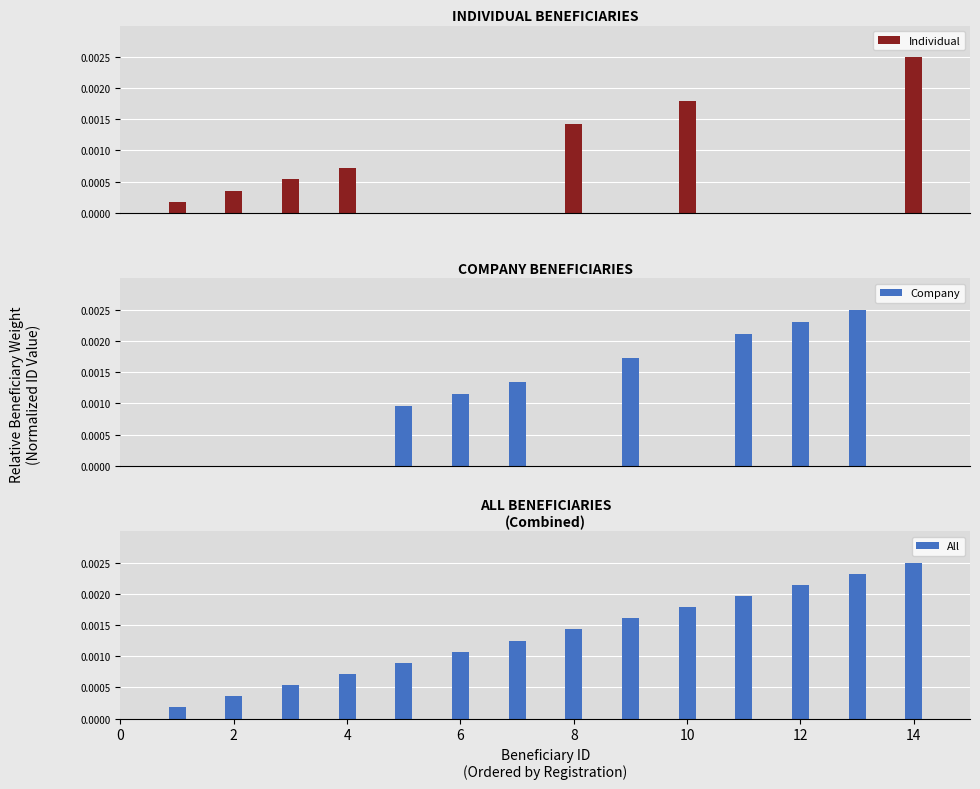

Count the Company values in the range 0 to 1.

7